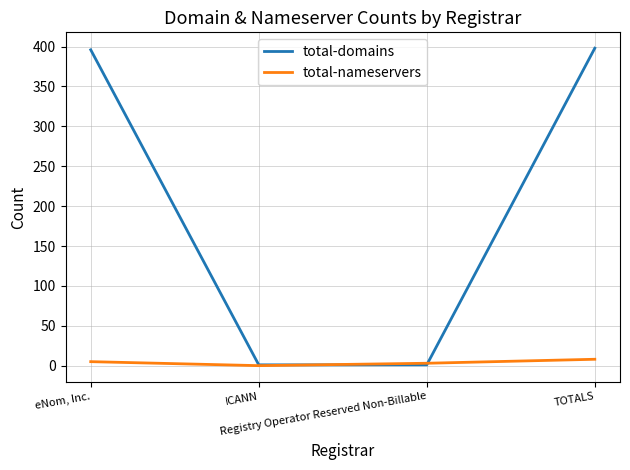

What is the greatest value displayed?

398